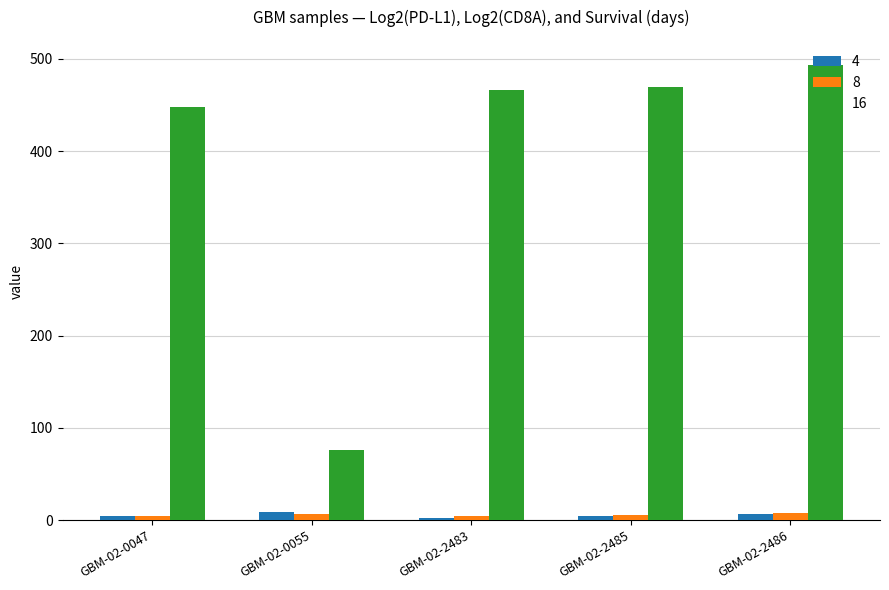

What is the maximum value for 16?

493.0